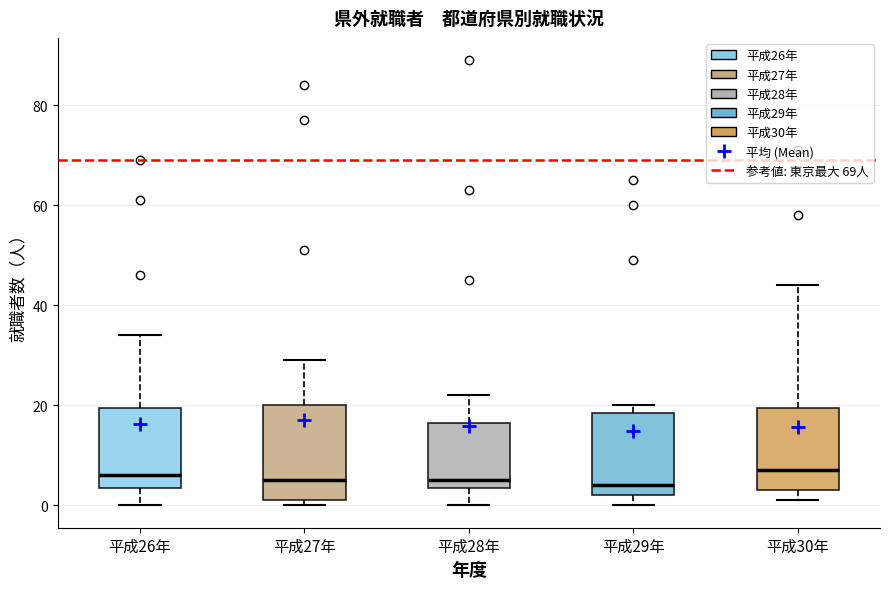

Reading left to right, transcribe this box plot: for each box, give where its median line is, the range the box spans, and where its two whiskers end, as read against the y-axis. The values are not printed on the chart, so give them approximately, as read against the axis.

平成26年: median 6, box 4 to 20, whiskers 0 to 34
平成27年: median 6, box 2 to 20, whiskers 0 to 30
平成28年: median 6, box 4 to 16, whiskers 0 to 22
平成29年: median 4, box 2 to 18, whiskers 0 to 20
平成30年: median 8, box 4 to 20, whiskers 2 to 44